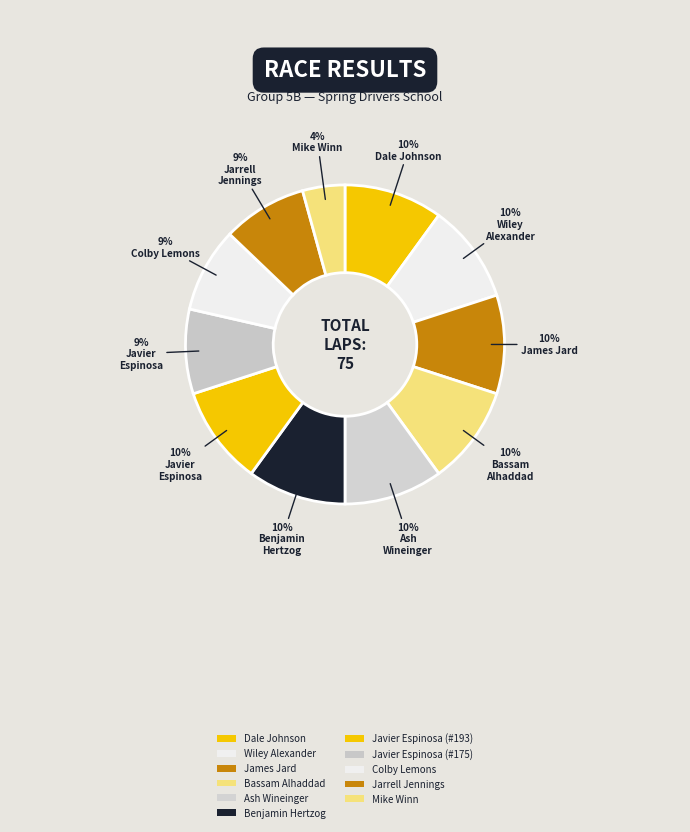

The Dale Johnson slice represents 10% of the pie. True or false?

True